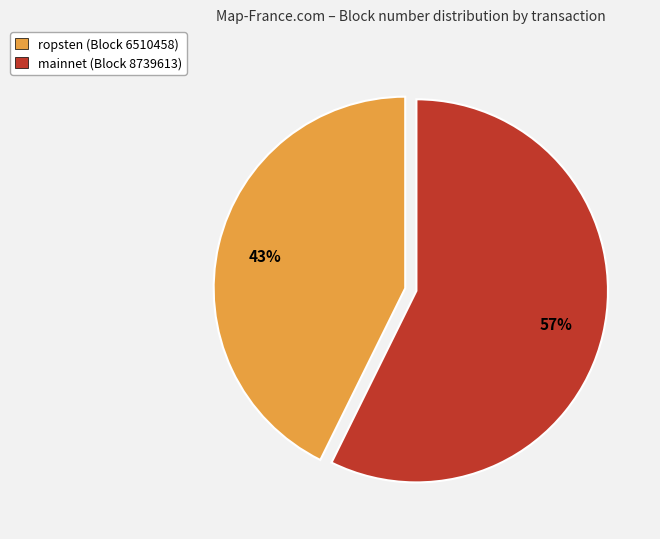

To the nearest percent, what is the average slice percentage?

50%